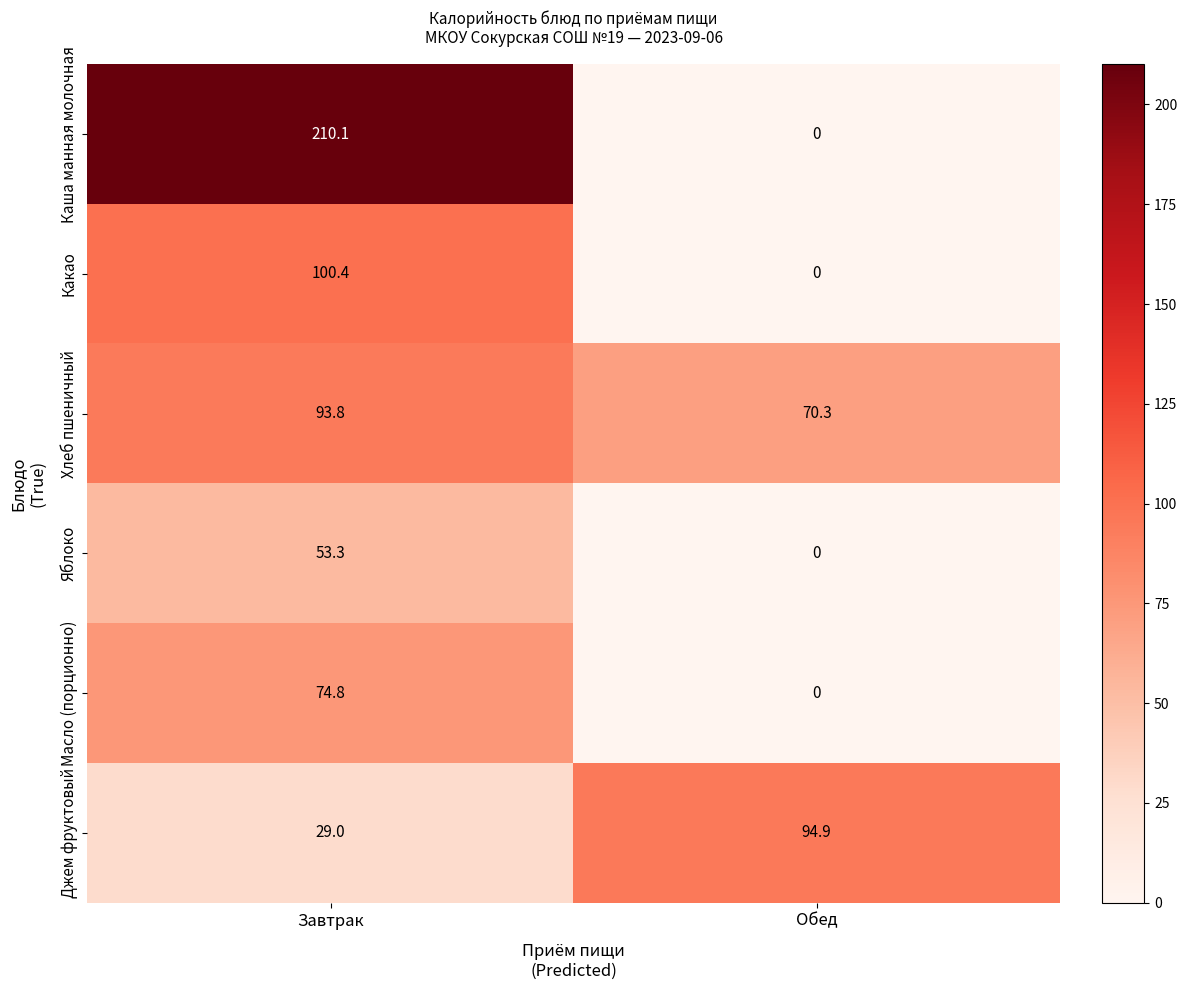

At which label is Масло (порционно) closest to 37?

Обед